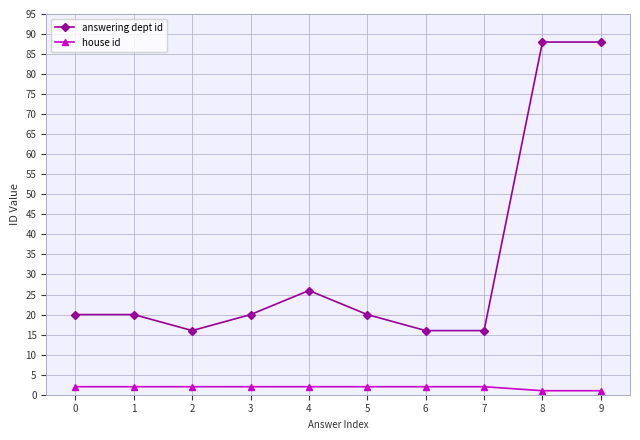

True or false: house id and answering dept id intersect in this chart.

False